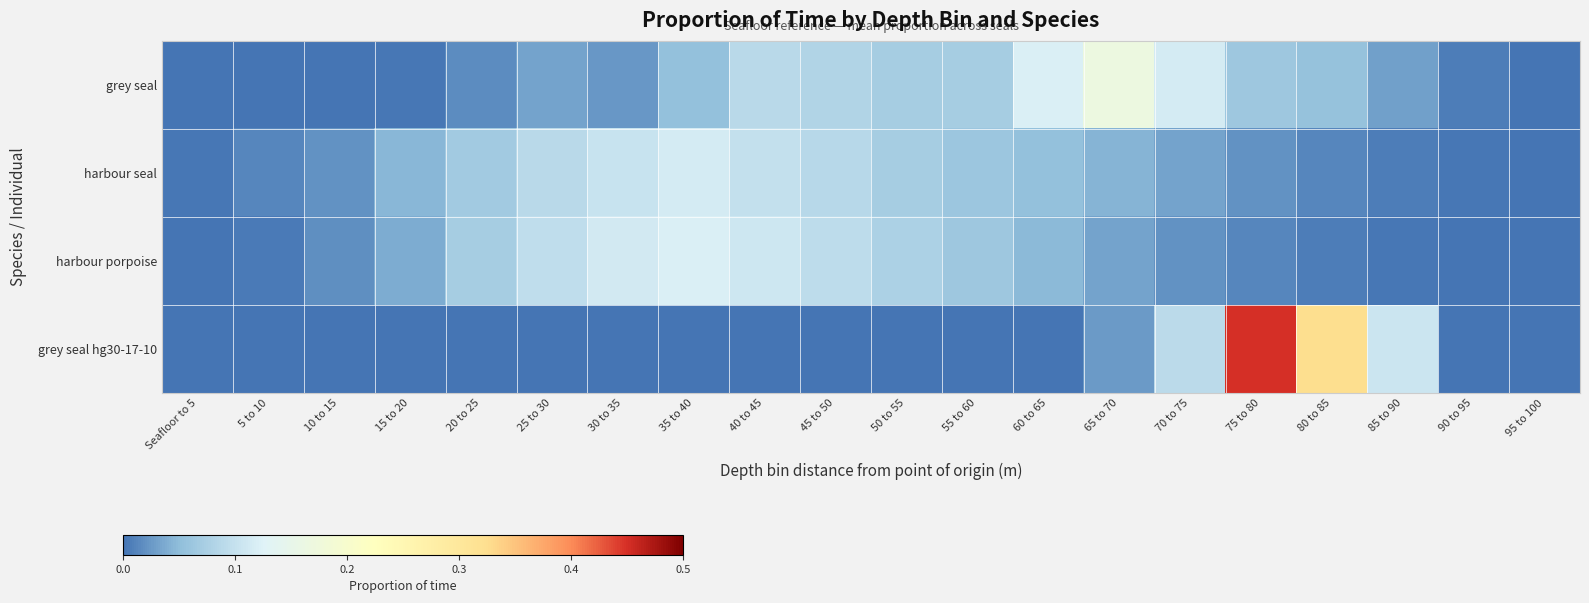

Reading left to right, list all the values displayed in this chart.

grey seal: Seafloor to 5=0.0	5 to 10=0.0	10 to 15=0.0	15 to 20=0.0	20 to 25=0.0	25 to 30=0.0	30 to 35=0.0	35 to 40=0.1	40 to 45=0.1	45 to 50=0.1	50 to 55=0.1	55 to 60=0.1	60 to 65=0.1	65 to 70=0.2	70 to 75=0.1	75 to 80=0.1	80 to 85=0.1	85 to 90=0.0	90 to 95=0.0	95 to 100=0.0
harbour seal: Seafloor to 5=0.0	5 to 10=0.0	10 to 15=0.0	15 to 20=0.0	20 to 25=0.1	25 to 30=0.1	30 to 35=0.1	35 to 40=0.1	40 to 45=0.1	45 to 50=0.1	50 to 55=0.1	55 to 60=0.1	60 to 65=0.1	65 to 70=0.0	70 to 75=0.0	75 to 80=0.0	80 to 85=0.0	85 to 90=0.0	90 to 95=0.0	95 to 100=0.0
harbour porpoise: Seafloor to 5=0.0	5 to 10=0.0	10 to 15=0.0	15 to 20=0.0	20 to 25=0.1	25 to 30=0.1	30 to 35=0.1	35 to 40=0.1	40 to 45=0.1	45 to 50=0.1	50 to 55=0.1	55 to 60=0.1	60 to 65=0.0	65 to 70=0.0	70 to 75=0.0	75 to 80=0.0	80 to 85=0.0	85 to 90=0.0	90 to 95=0.0	95 to 100=0.0
grey seal hg30-17-10: Seafloor to 5=0.0	5 to 10=0.0	10 to 15=0.0	15 to 20=0.0	20 to 25=0.0	25 to 30=0.0	30 to 35=0.0	35 to 40=0.0	40 to 45=0.0	45 to 50=0.0	50 to 55=0.0	55 to 60=0.0	60 to 65=0.0	65 to 70=0.0	70 to 75=0.1	75 to 80=0.5	80 to 85=0.3	85 to 90=0.1	90 to 95=0.0	95 to 100=0.0